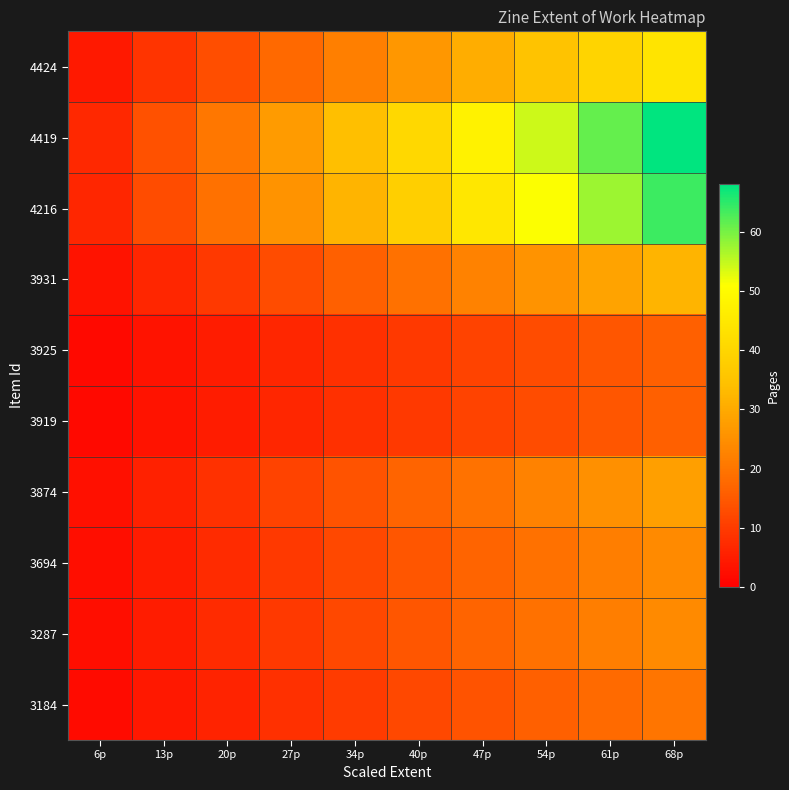

Between 13p and 6p, which is larger?

13p